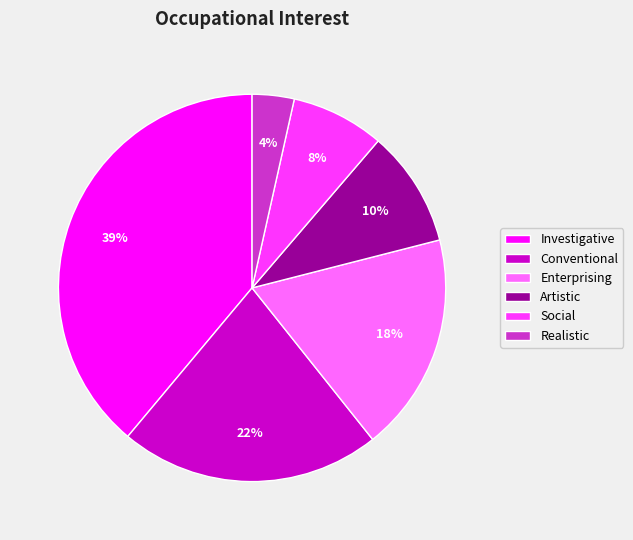

True or false: Investigative accounts for 54% of the total.

False